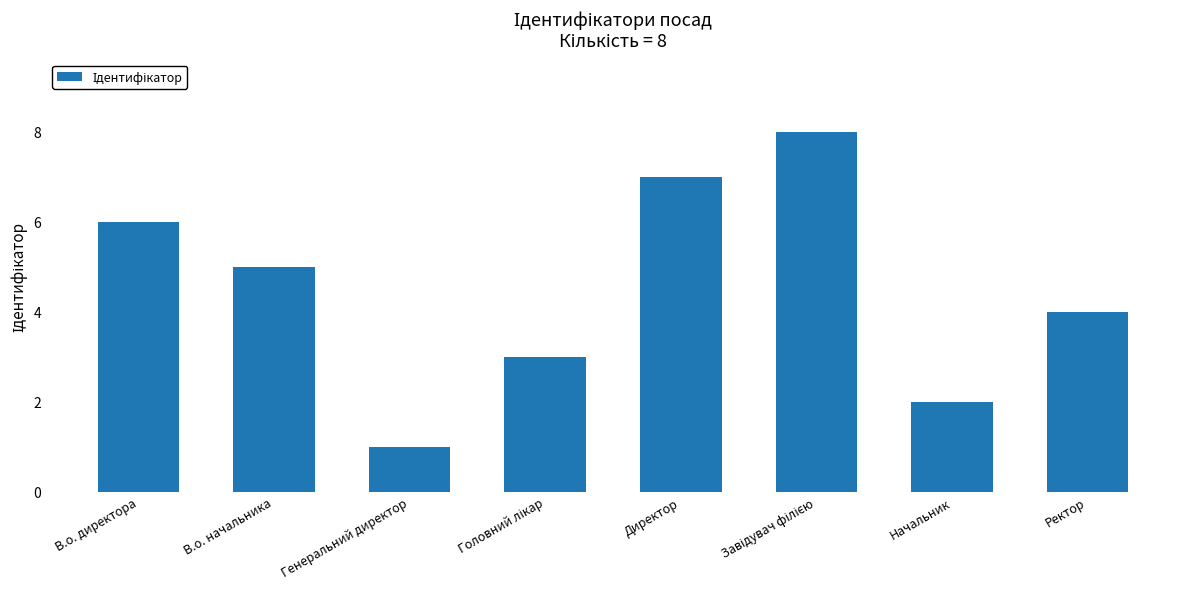

What is the label of the 2nd bar from the left?

В.о. начальника